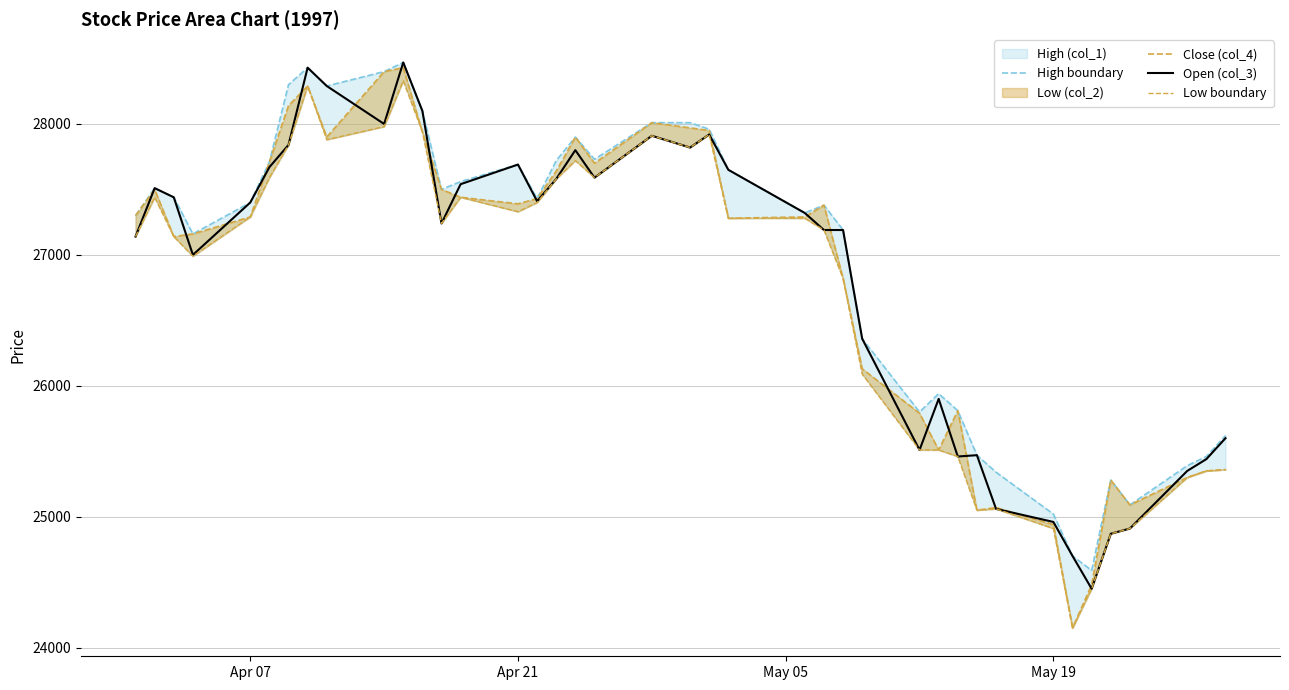

What is the minimum value for Open (col_3)?

24450